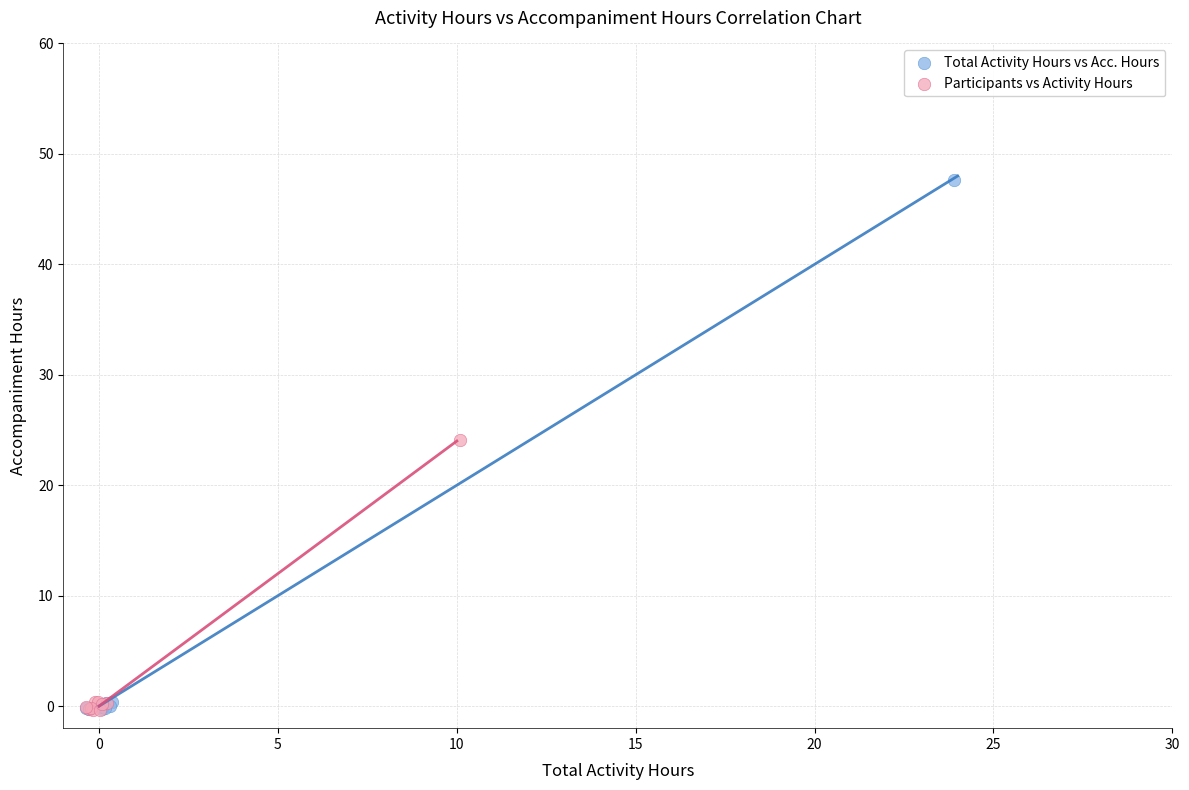

Which series has the largest Y range (max minus min)?

Total Activity Hours vs Acc. Hours